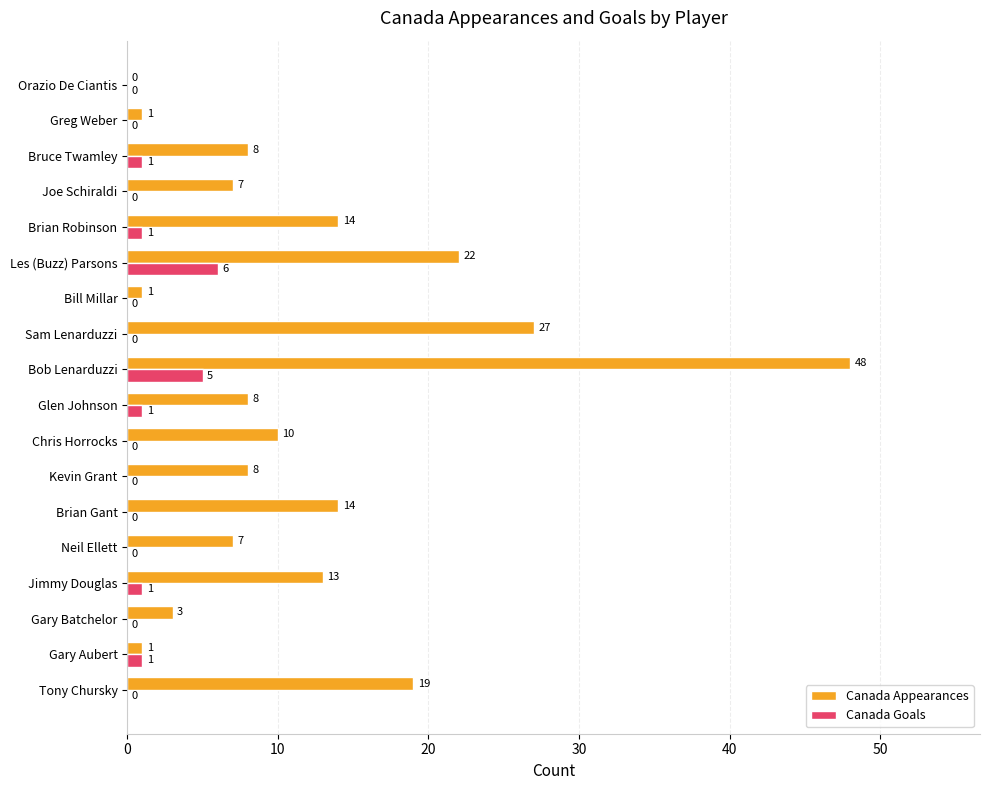

Between Brian Gant and Brian Robinson, which series saw the biggest shift?

Canada Goals